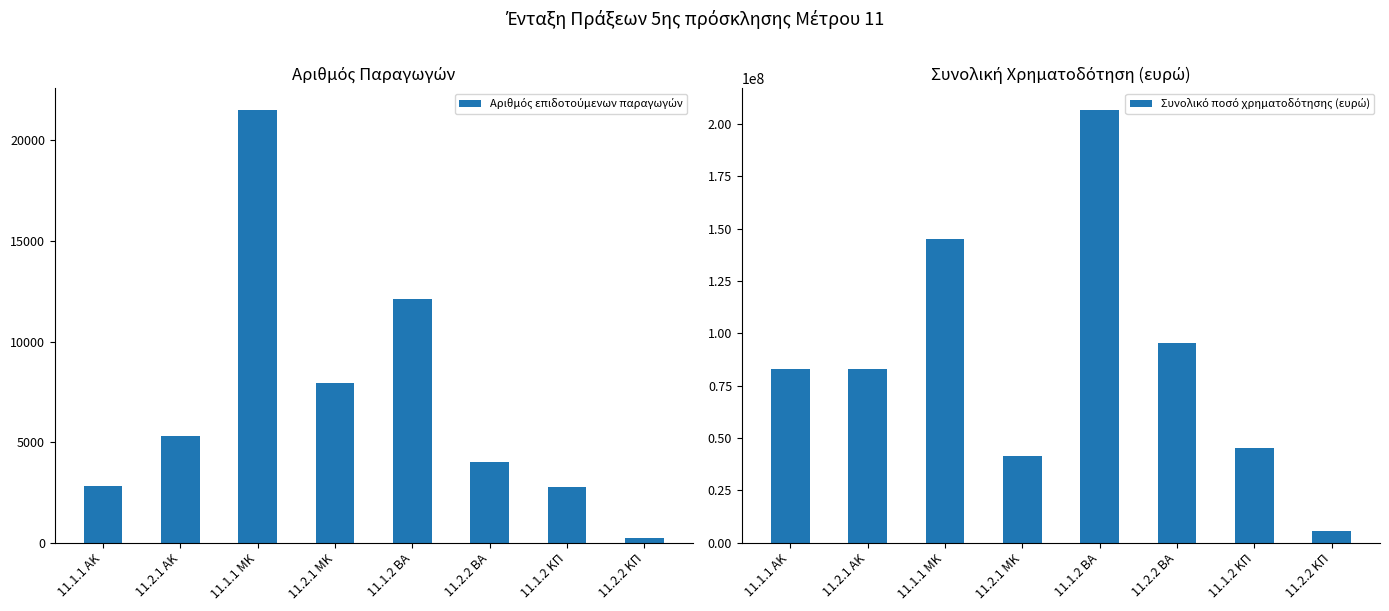

What is the label of the 5th bar from the right?

11.2.1 ΜΚ